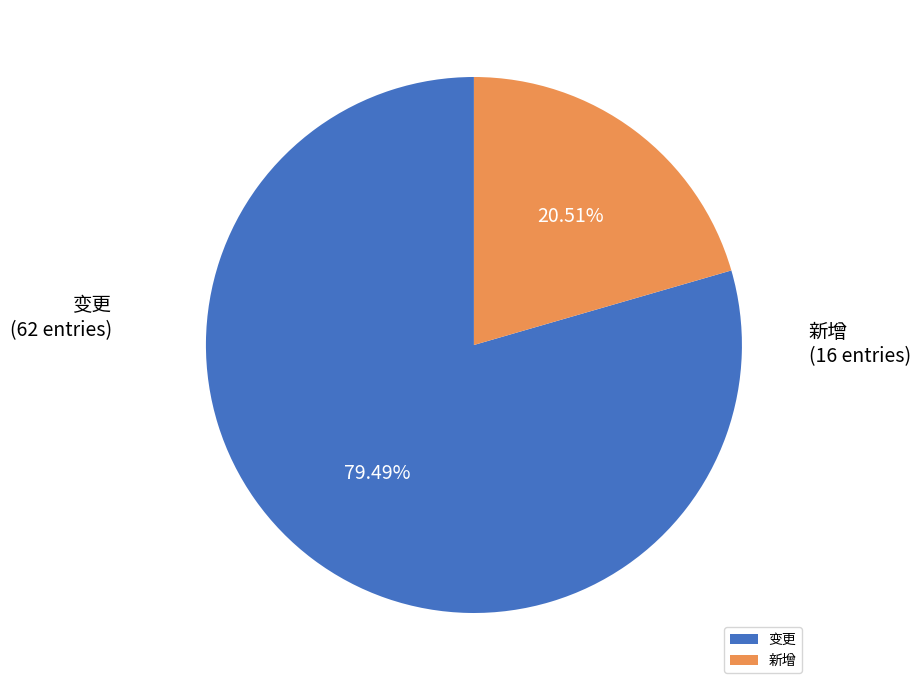

What is the ratio of the value at 新增 to the value at 变更?

0.3